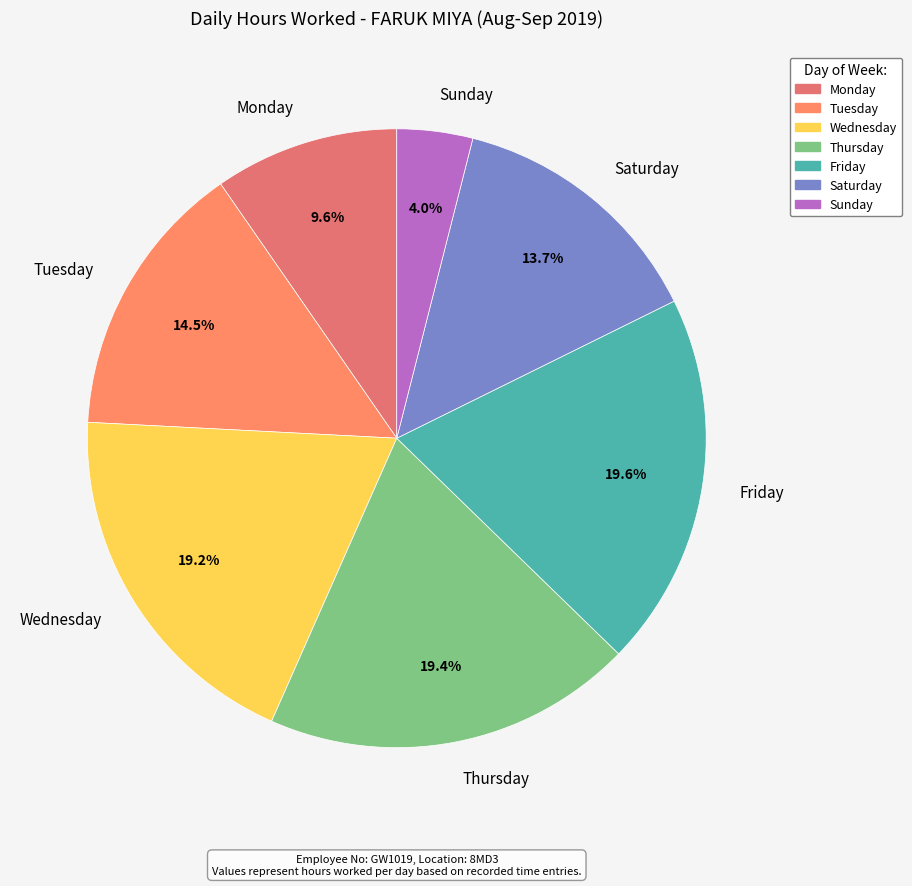

Which category has the smallest portion of the pie?

Sunday